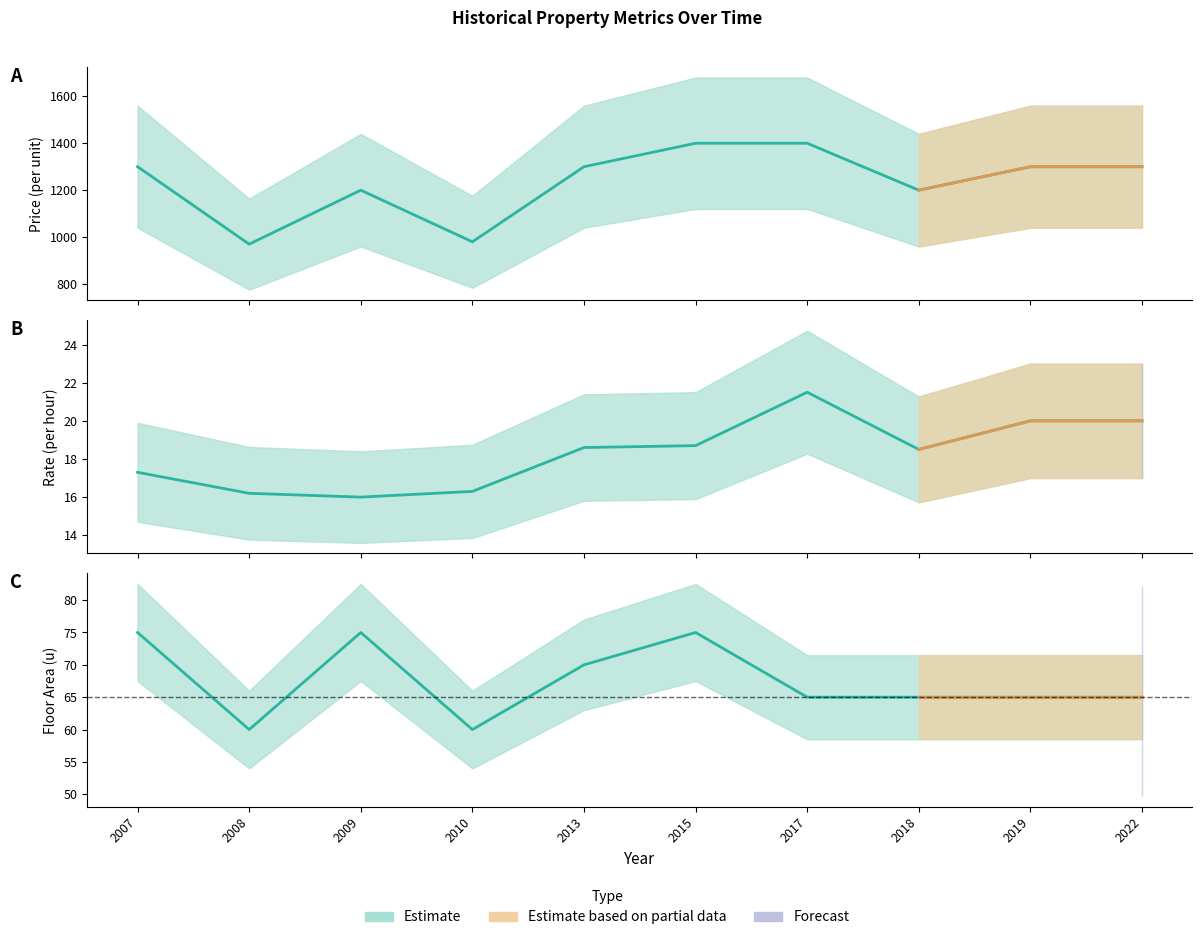

Is it true that Rate (per hour) equals 20.0 at 2019?

True